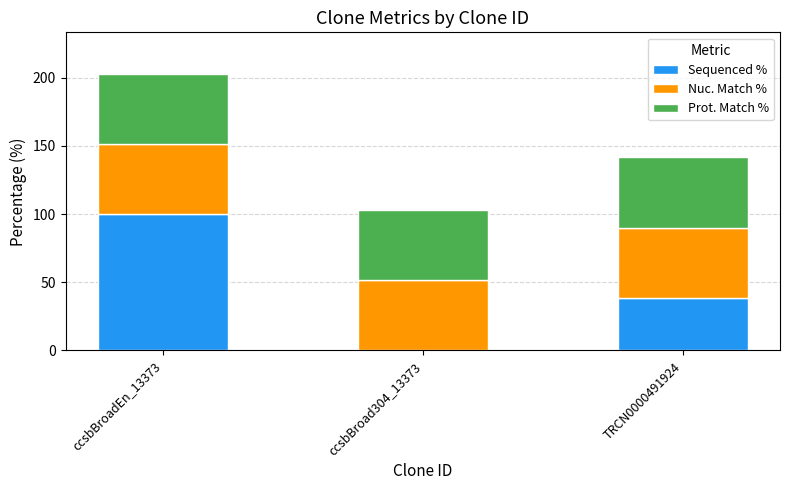

Reading right to left, list the values for the Sequenced % series.

TRCN0000491924=38.7	ccsbBroad304_13373=0.0	ccsbBroadEn_13373=100.0